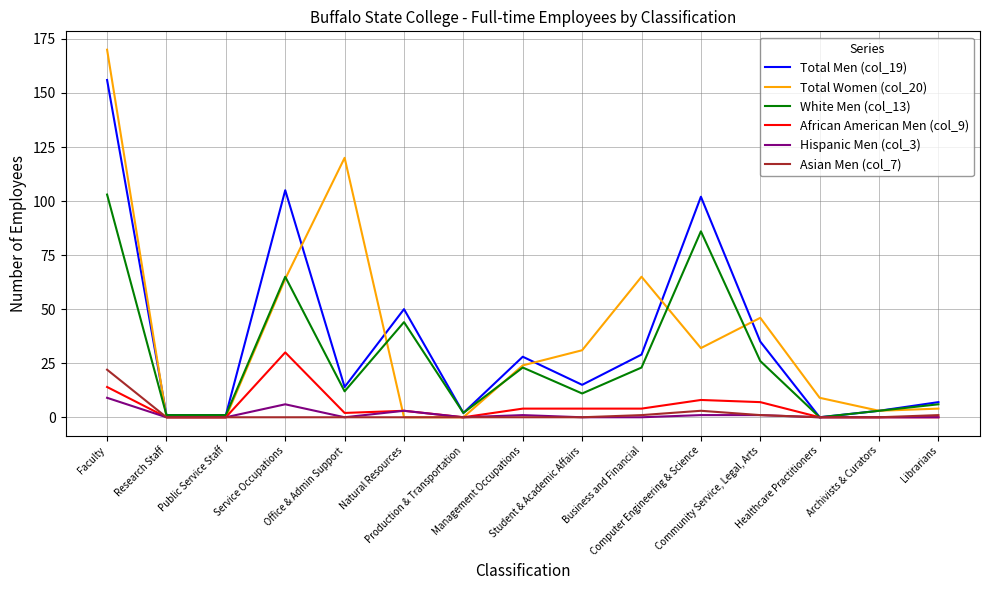

Which series has the largest range (max minus min)?

Total Women (col_20)